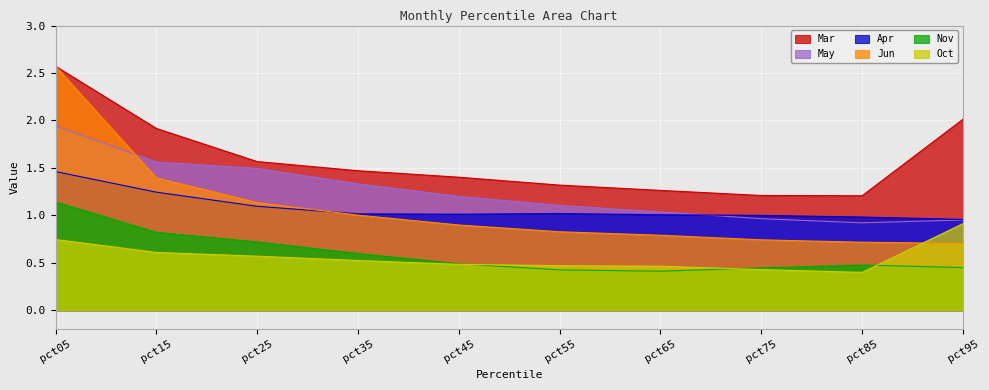

The value of Mar at pct85 is 1.2. True or false?

True